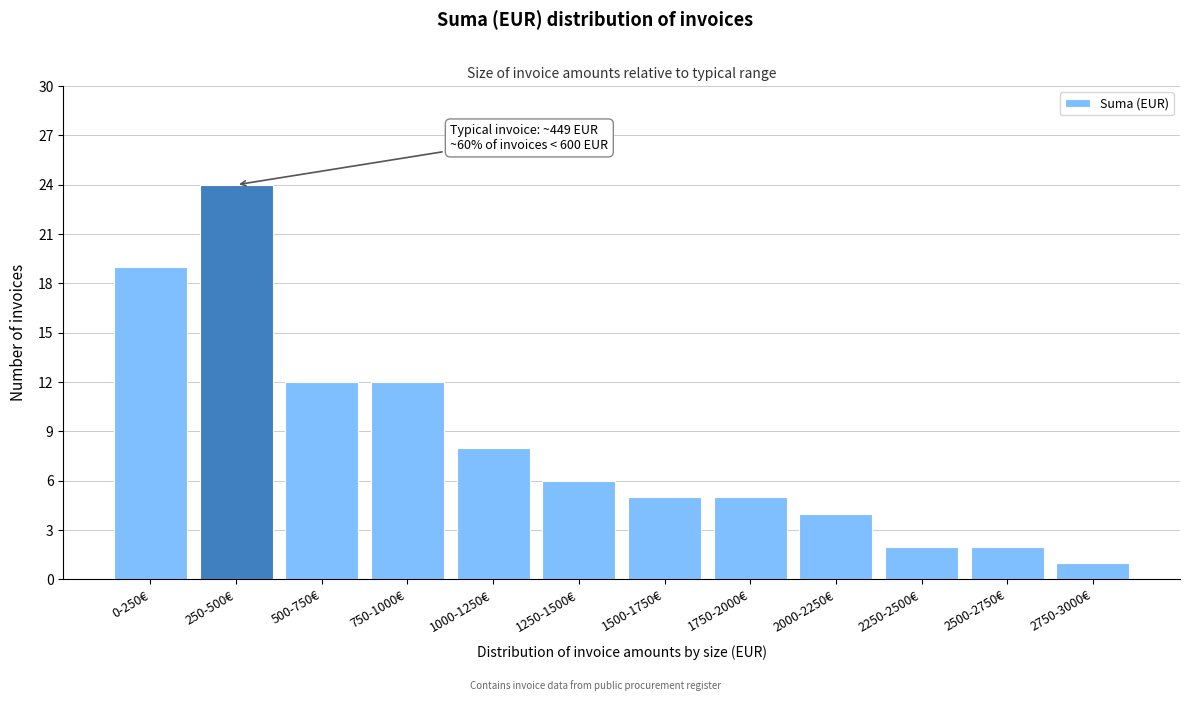

Reading left to right, transcribe all the data shown in this chart.

0-250€=19	250-500€=24	500-750€=12	750-1000€=12	1000-1250€=8	1250-1500€=6	1500-1750€=5	1750-2000€=5	2000-2250€=4	2250-2500€=2	2500-2750€=2	2750-3000€=1